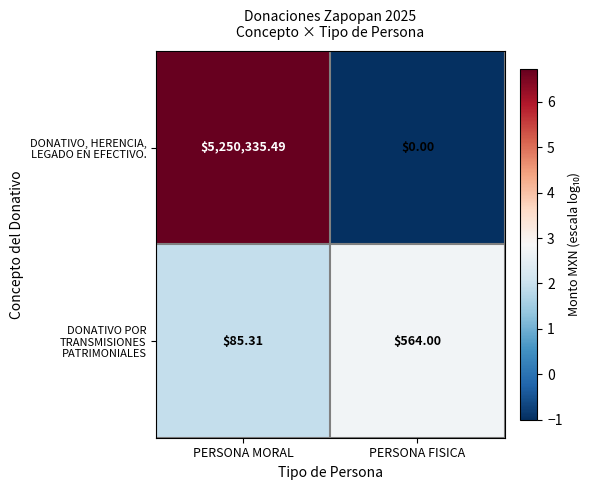

Count the number of data series in this chart.

2